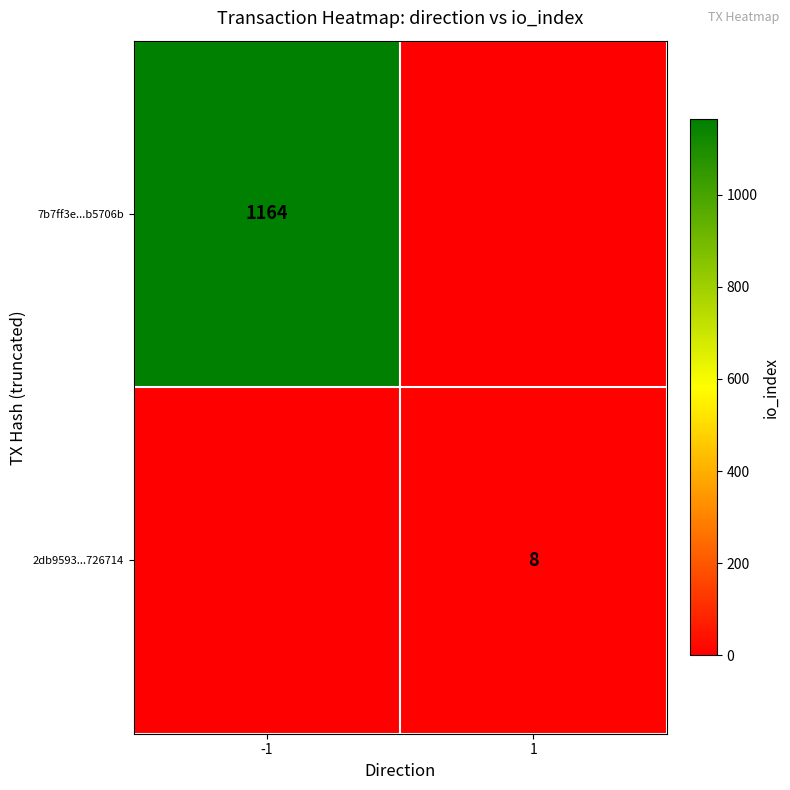

Between -1 and 1, which is larger?

-1